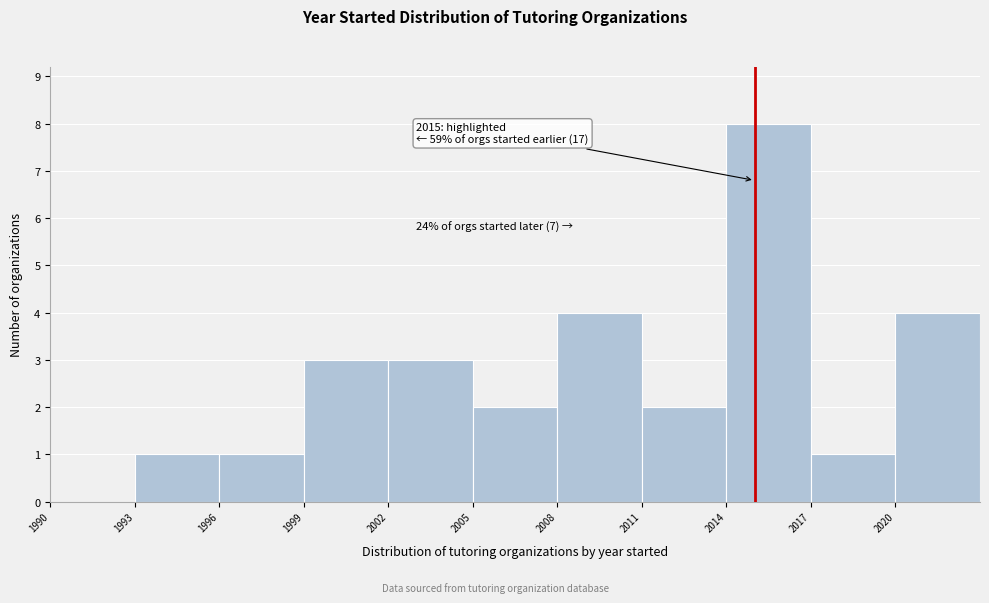

Which range on the x-axis has the tallest bar?

2014 to 2017